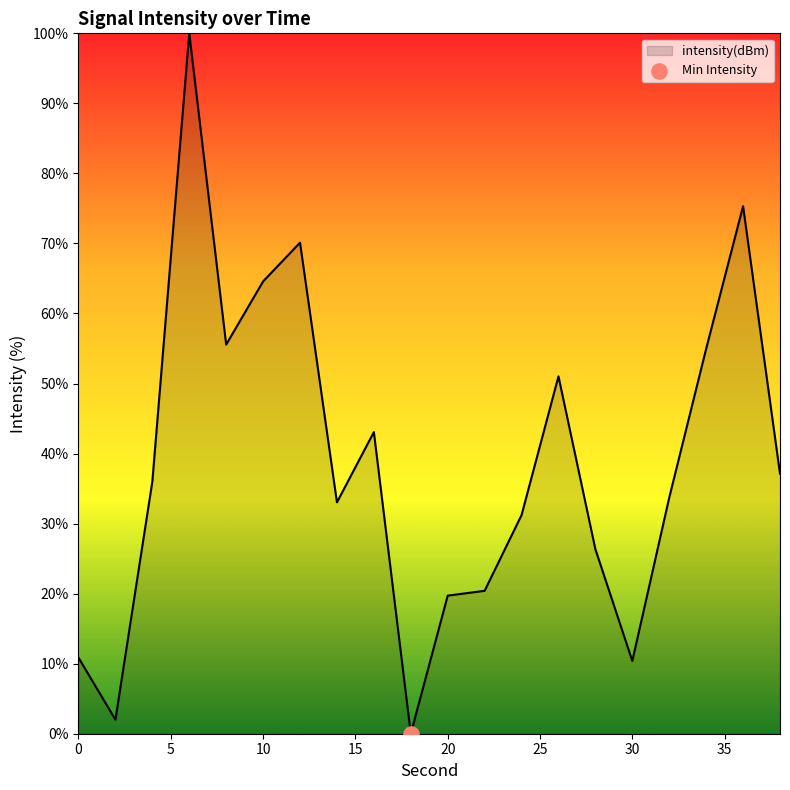

What is the difference between the maximum and minimum values?

100.0